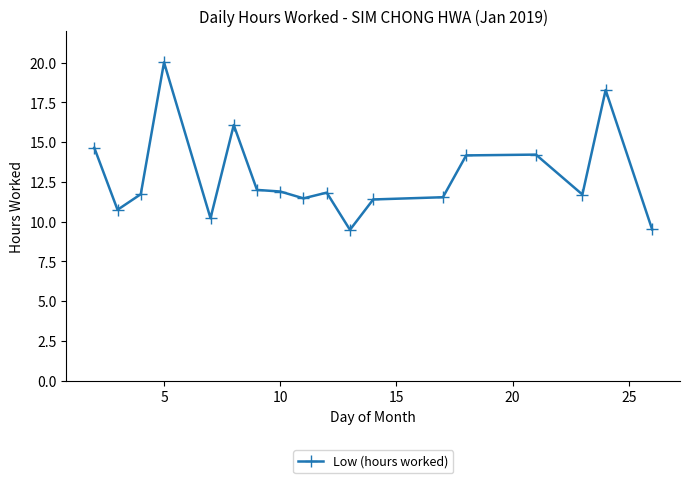

True or false: there are more than 1 points higher than both neighbors.

True